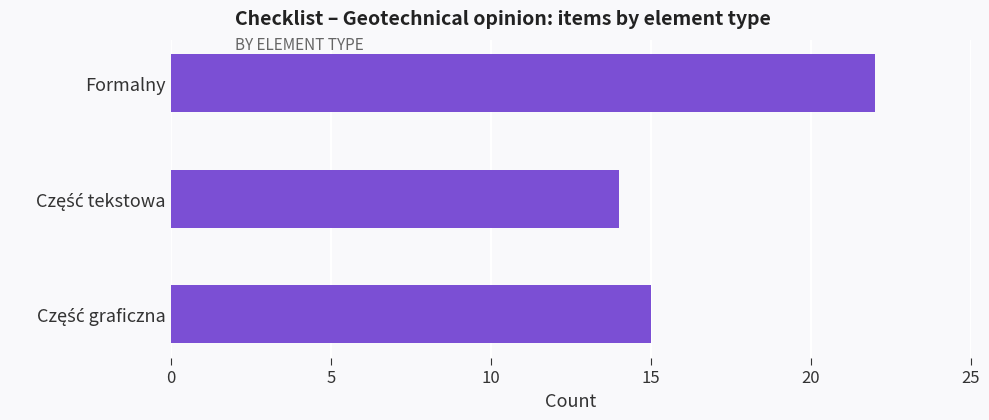

What is the label of the 1st bar from the top?

Formalny